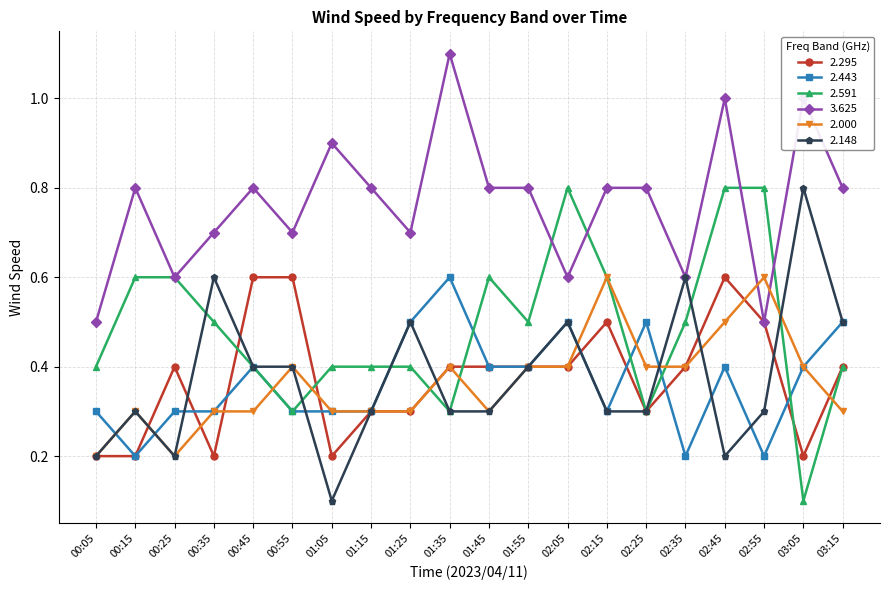

Is it true that 2.000 equals 0.4 at 01:35?

True